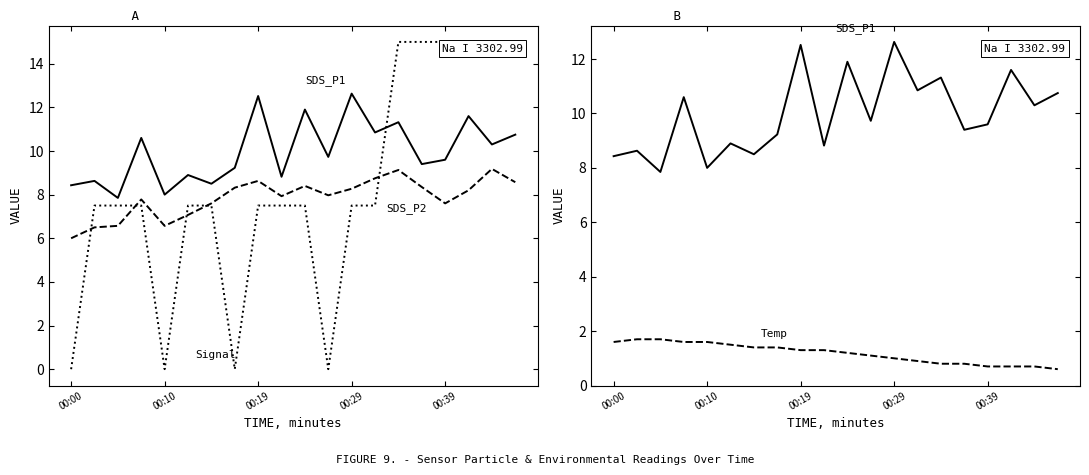

True or false: Temp and SDS_P1 cross at least once.

False